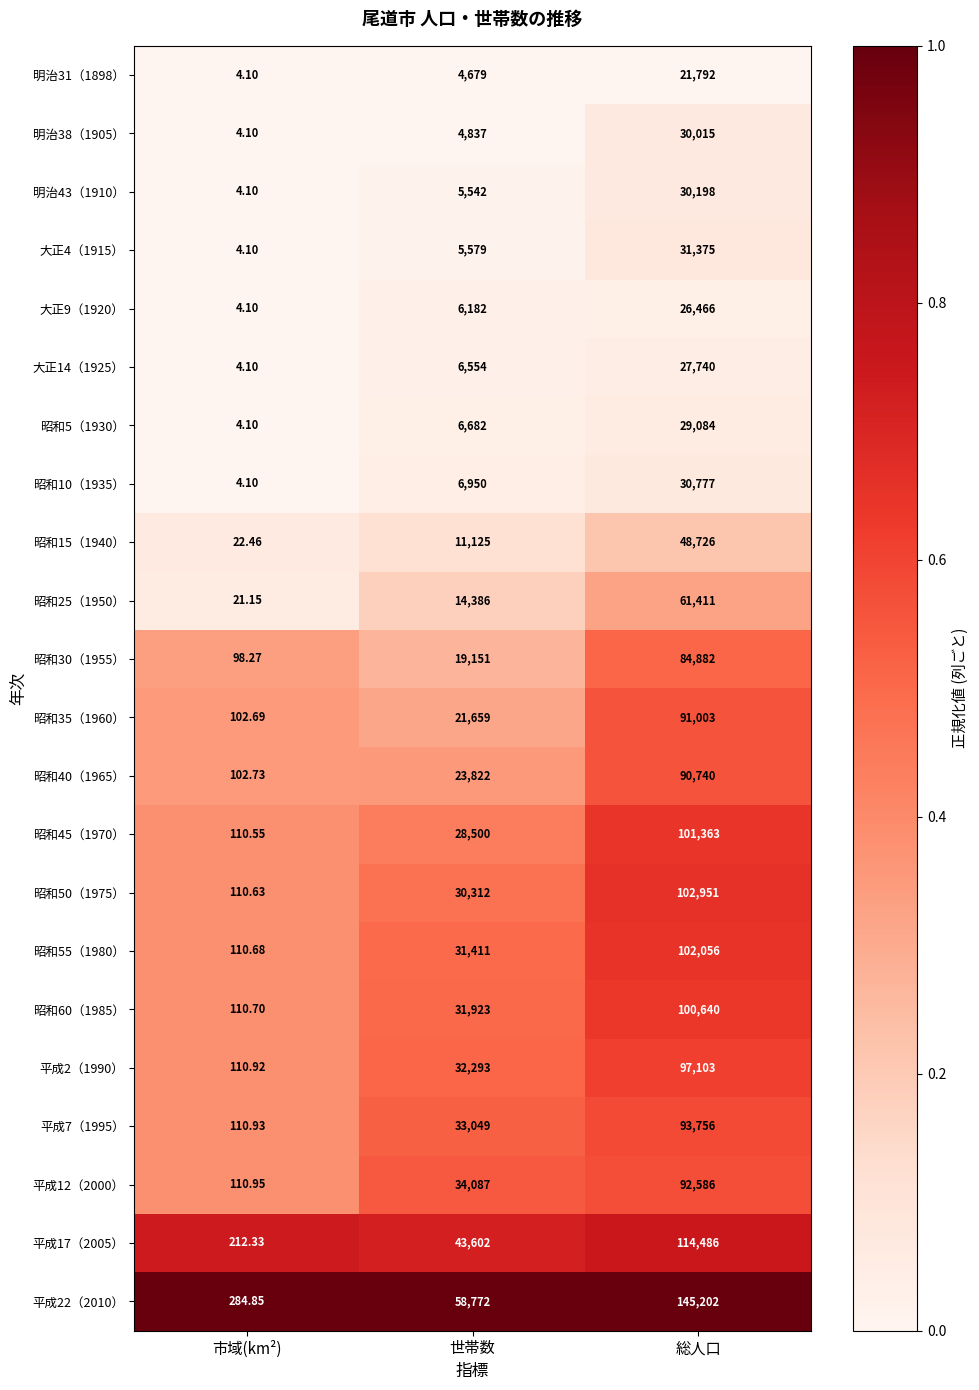

Which category has the highest value in the 平成2（1990） series?

総人口